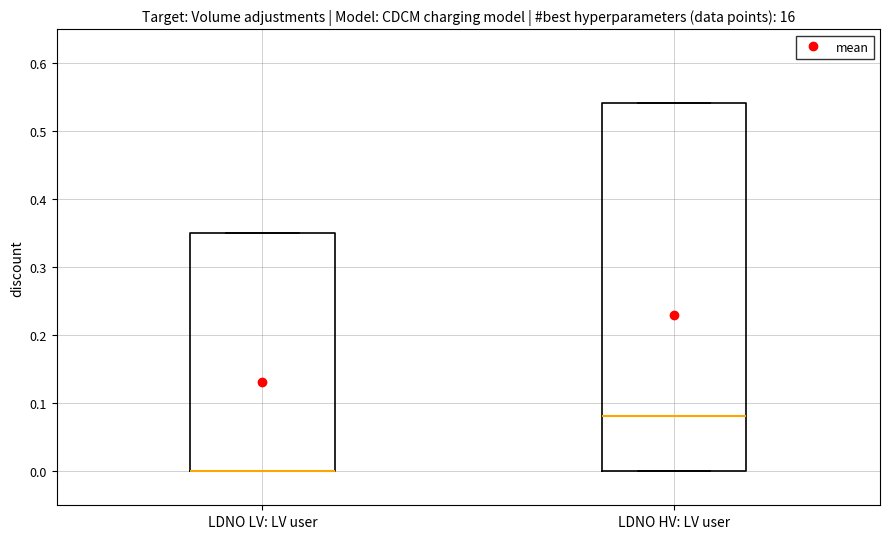

Reading left to right, transcribe this box plot: for each box, give where its median line is, the range the box spans, and where its two whiskers end, as read against the y-axis. The values are not printed on the chart, so give them approximately, as read against the axis.

LDNO LV: LV user: median 0.00 (drawn on the box's lower edge), box 0.00 to 0.35, whiskers 0.00 to 0.35
LDNO HV: LV user: median 0.08, box 0.00 to 0.54, whiskers 0.00 to 0.54